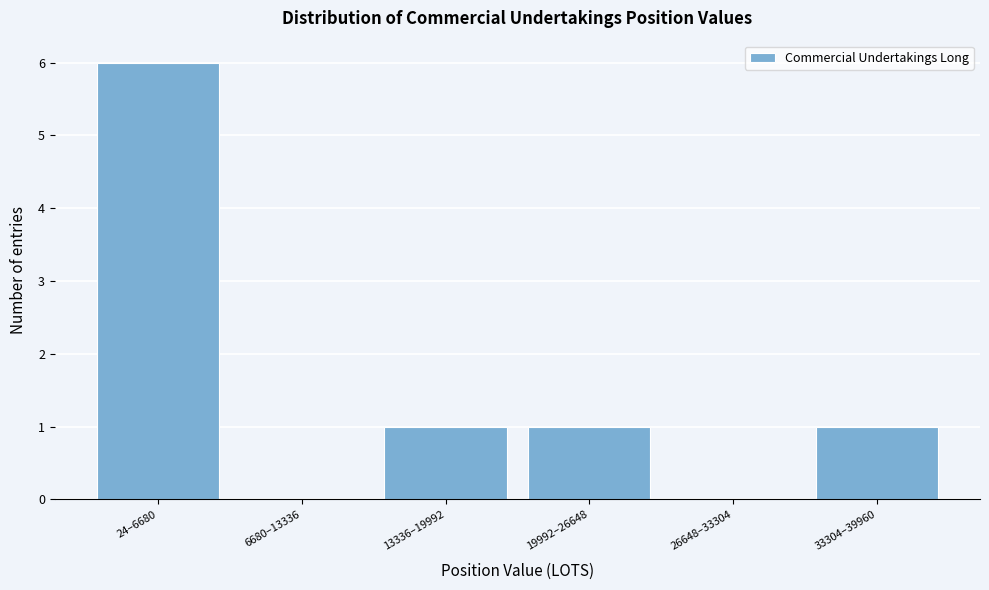

Reading left to right, what are all the values shown in this chart?

24–6680=6	6680–13336=0	13336–19992=1	19992–26648=1	26648–33304=0	33304–39960=1